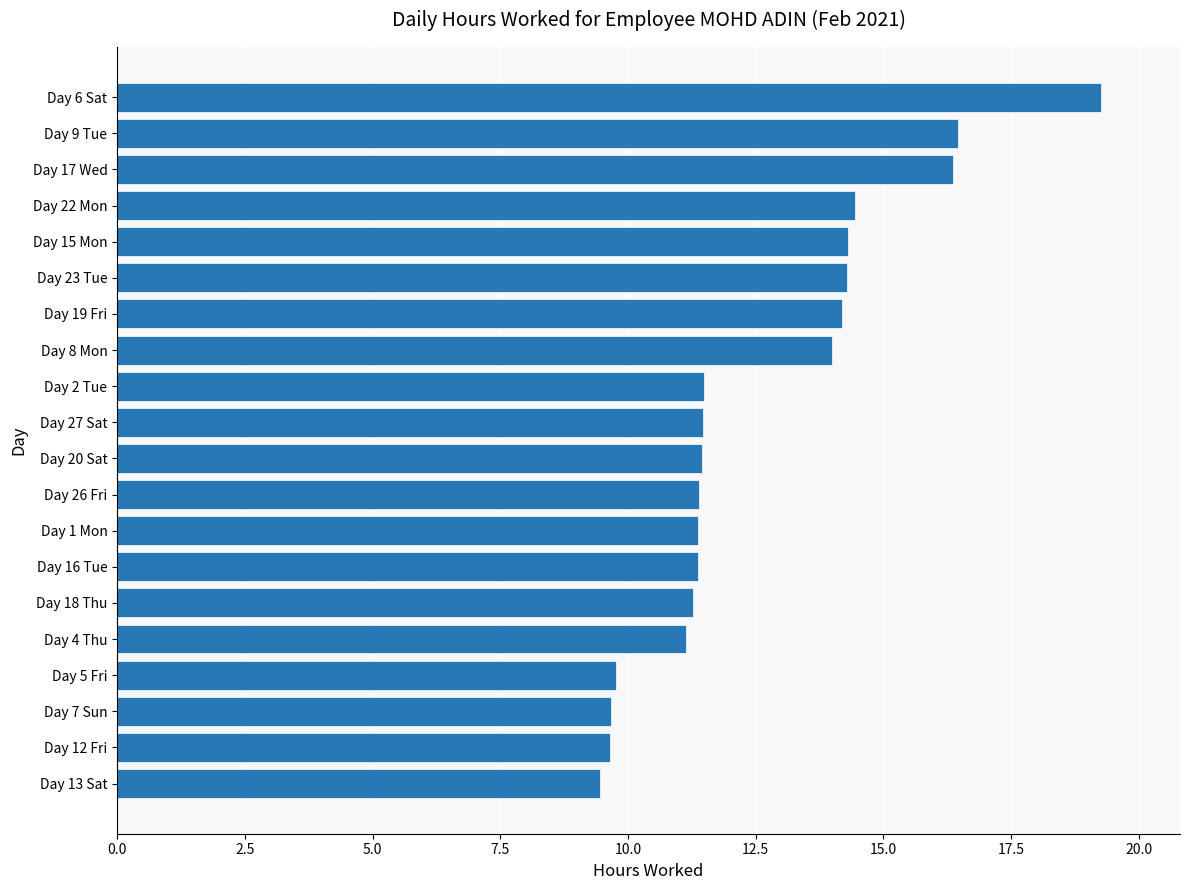

Between Day 18 Thu and Day 17 Wed, which is larger?

Day 17 Wed